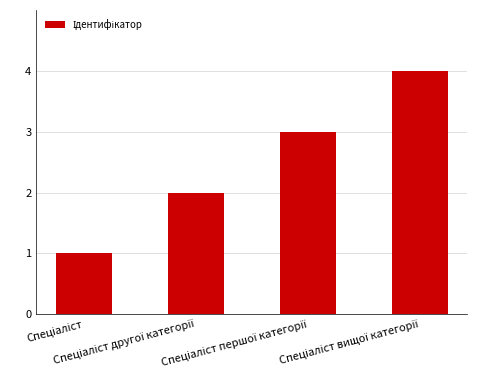

What is the greatest value displayed?

4